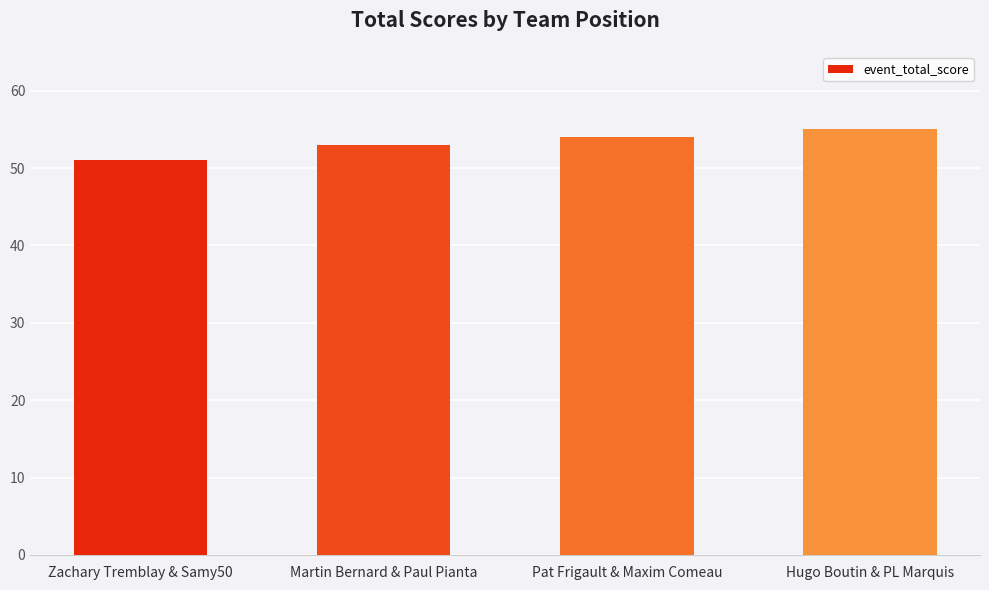

Which label corresponds to the largest value in the chart?

Hugo Boutin & PL Marquis